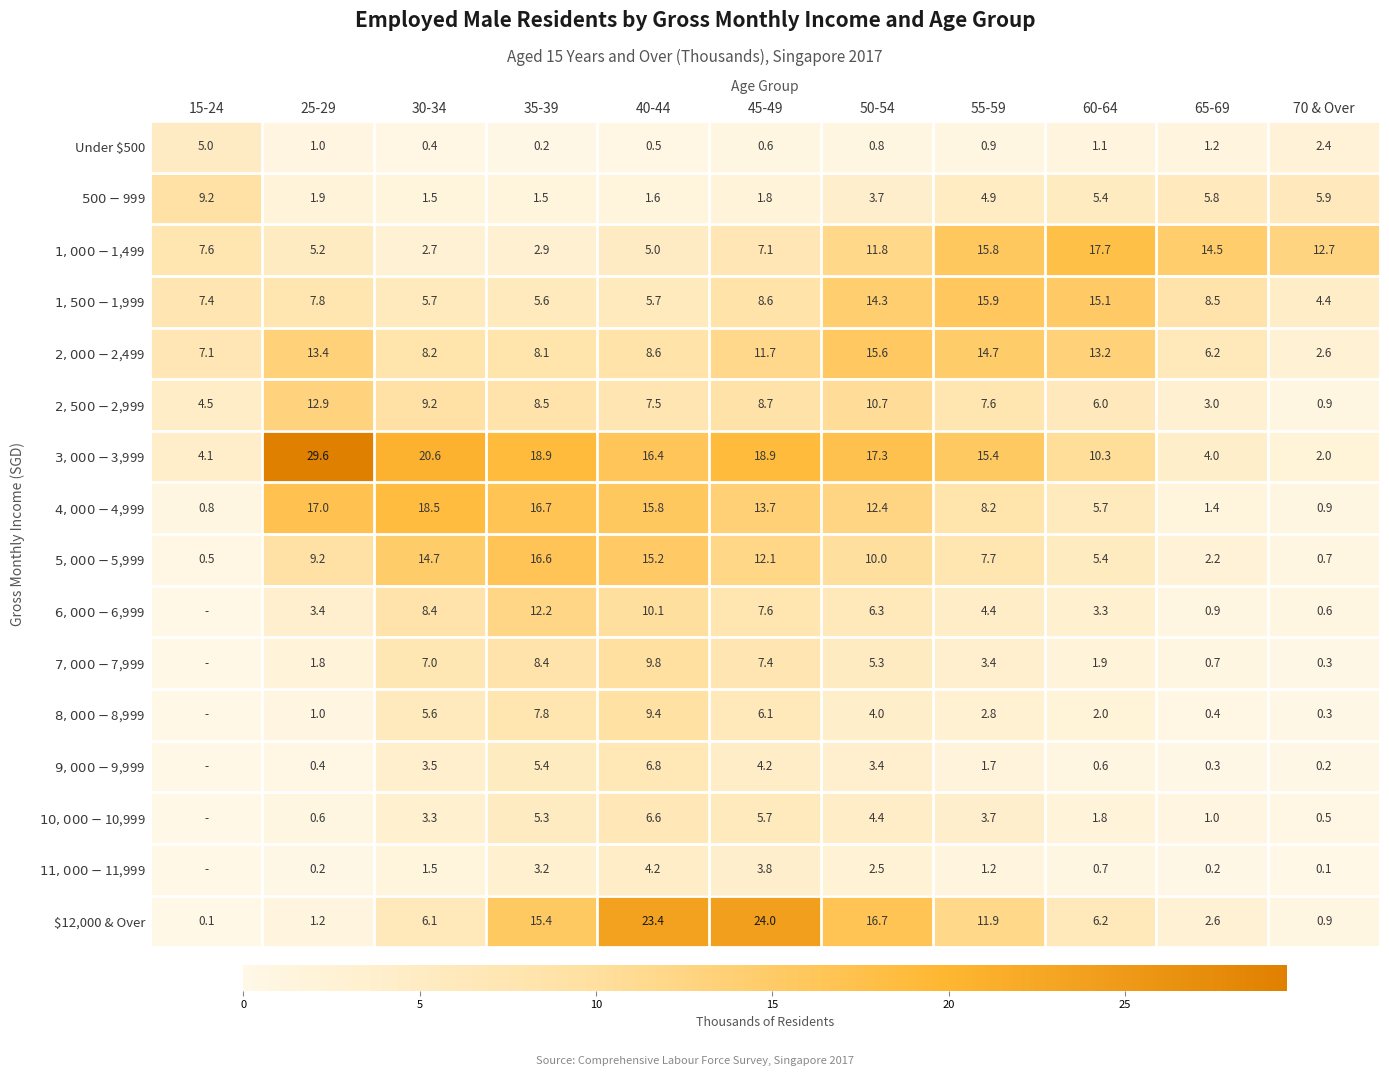

What is the difference between the $6,000-$6,999 values at 65-69 and 50-54?

5.4